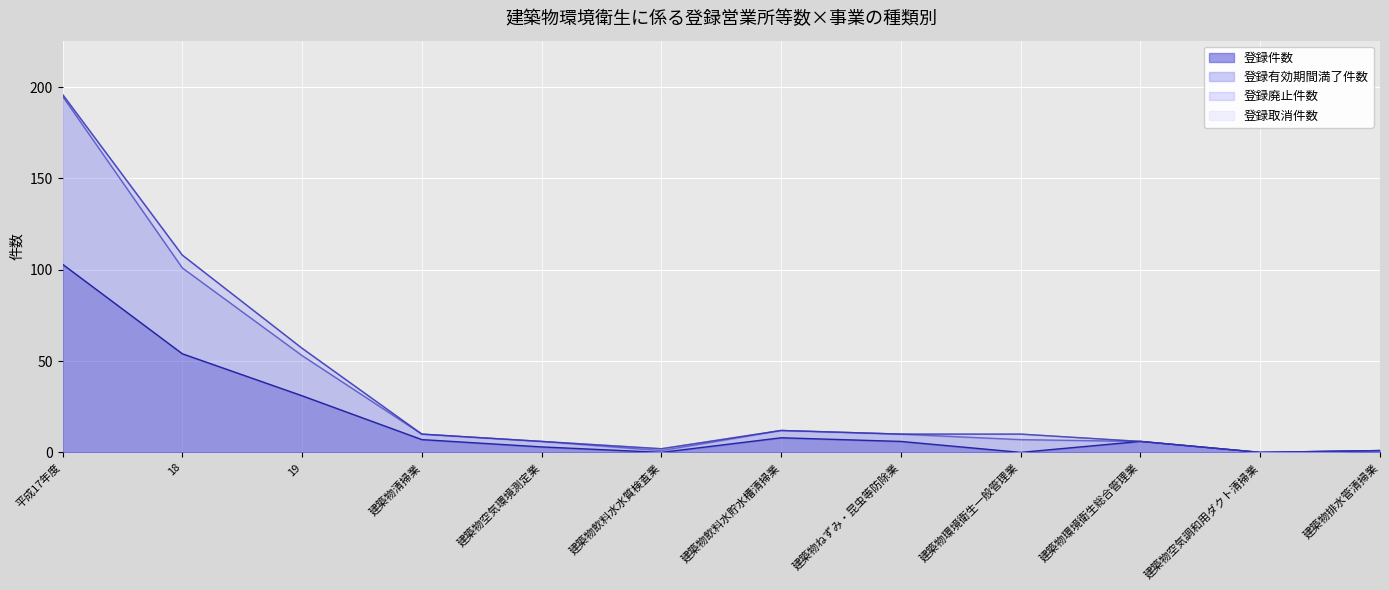

True or false: 登録有効期間満了件数 has more than 0 interior local peaks.

True